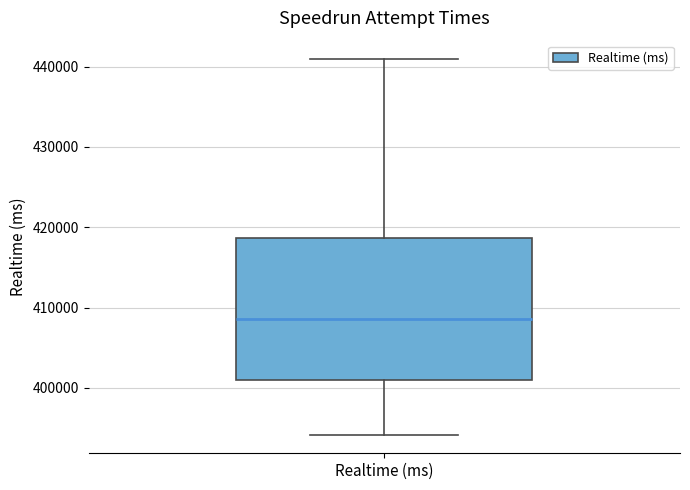

Transcribe this box plot: give where the median line is, the range the box spans, and where the two whiskers end, as read against the y-axis. The values are not printed on the chart, so give them approximately, as read against the axis.

median 409000, box 401000 to 419000, whiskers 394000 to 441000